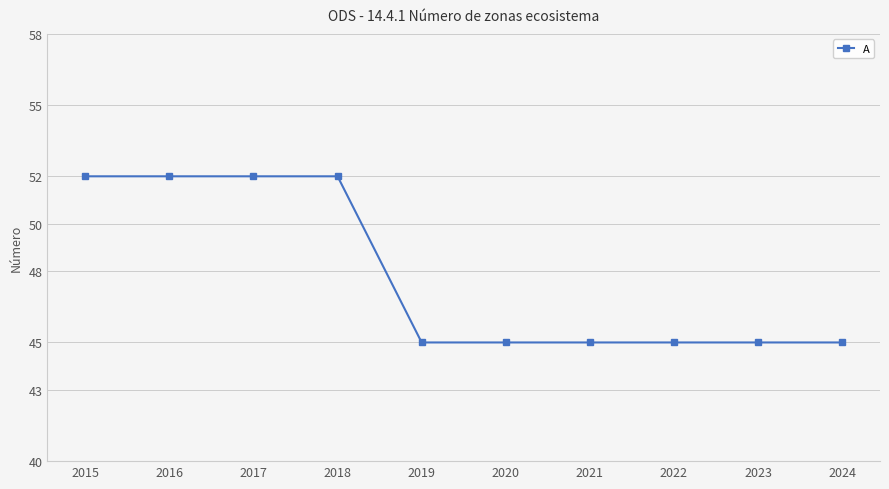

Reading left to right, list all the values displayed in this chart.

52	52	52	52	45	45	45	45	45	45